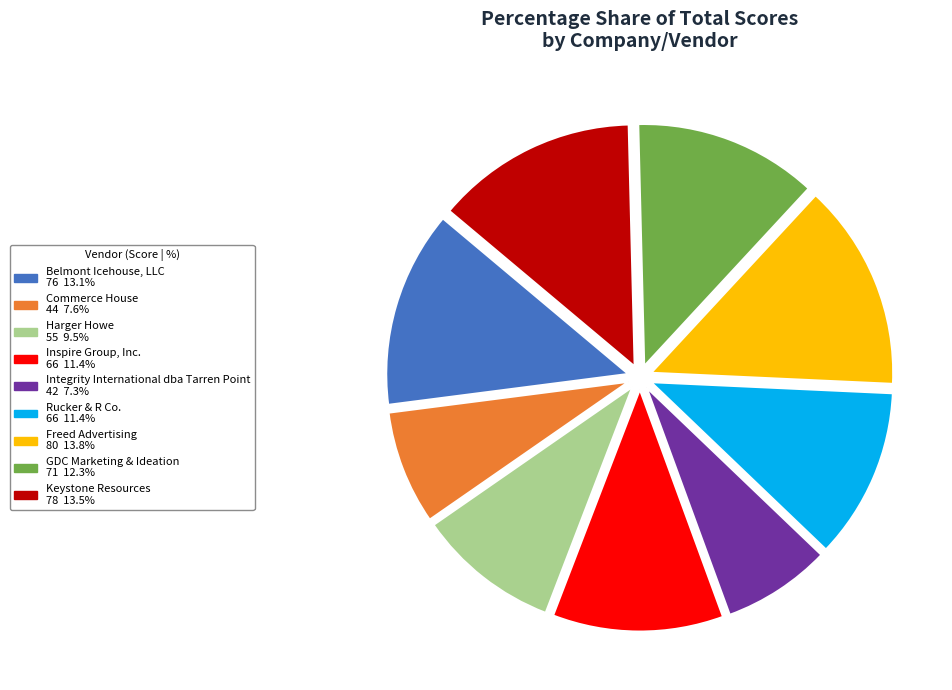

Combined, do Belmont Icehouse, LLC and Commerce House account for over 50%?

No